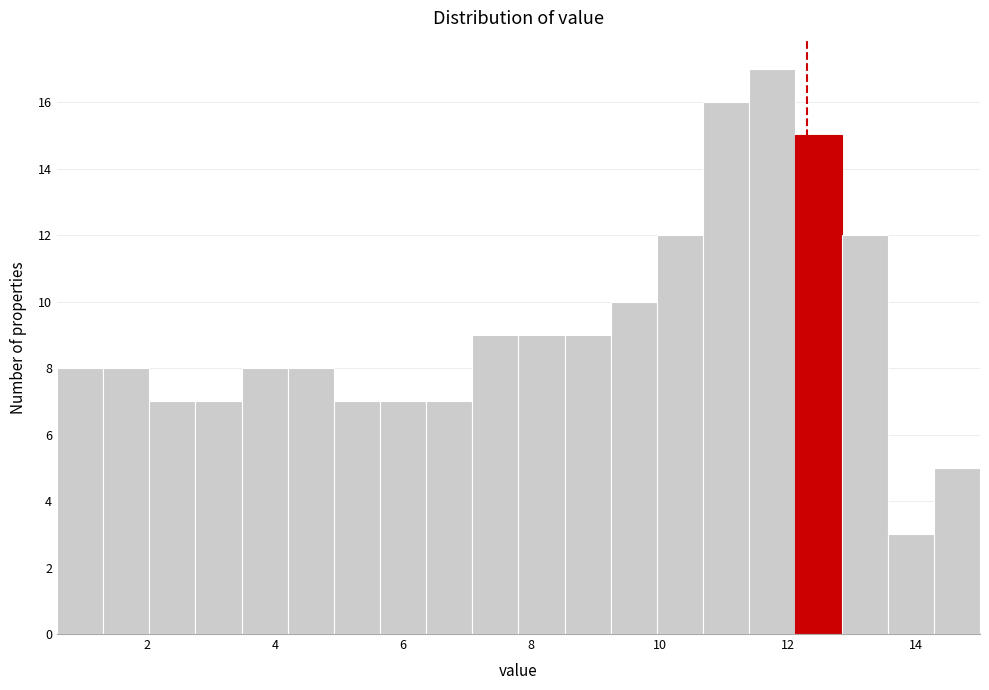

Around what value on the x-axis is the tallest bar? Give the approximate position of its centre, as read against the axis.

11.8